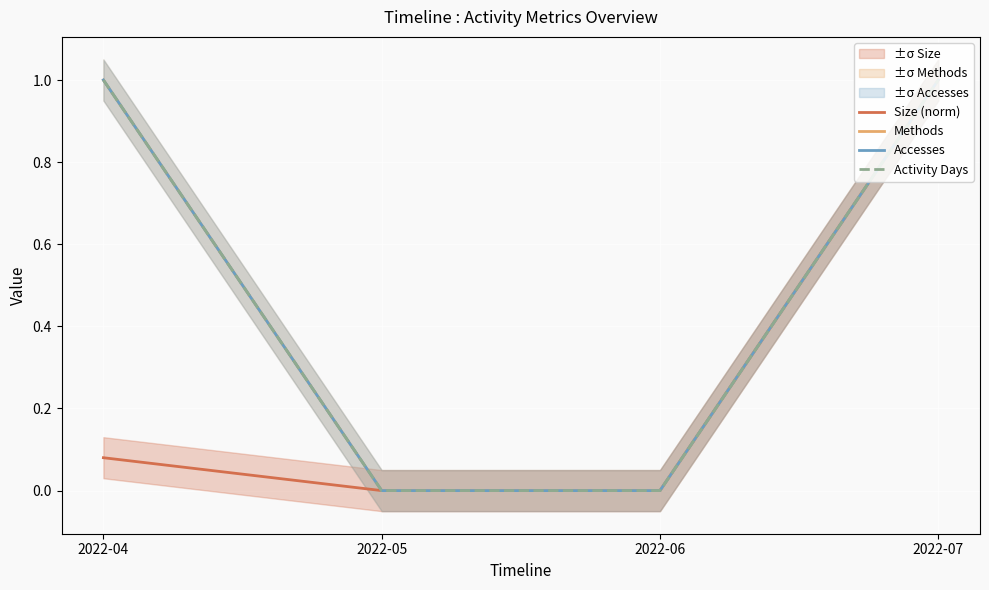

Which category has the highest value in the Size (norm) series?

2022-07